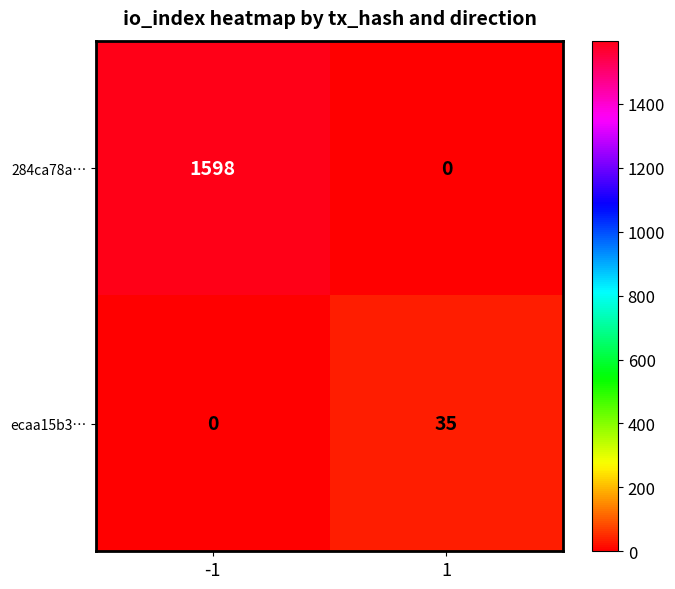

Which label corresponds to the largest value in the chart?

-1